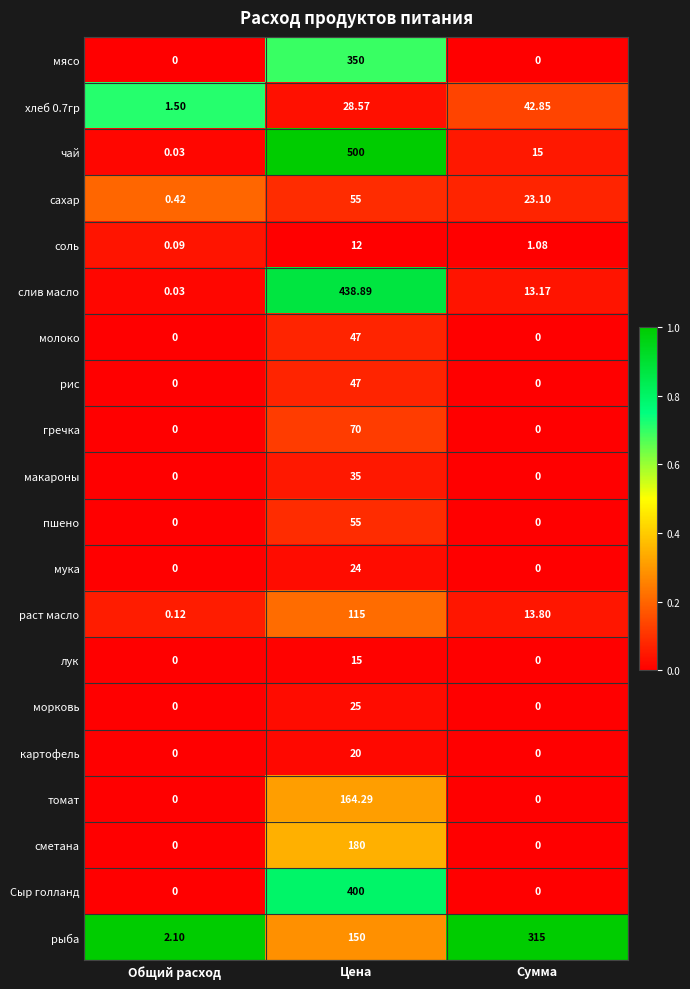

At which label does сахар first exceed 23?

Цена